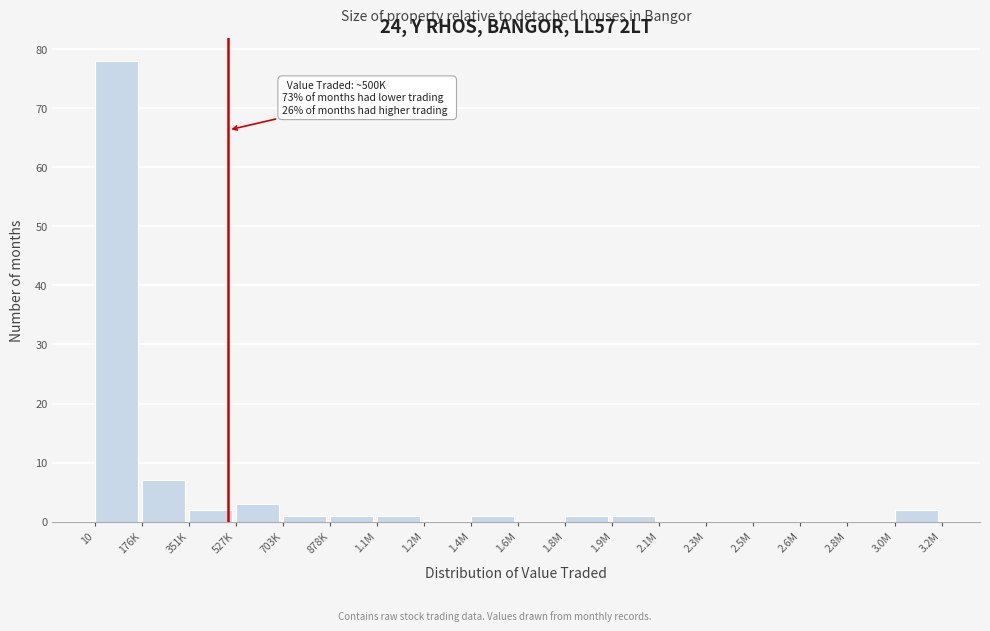

Reading left to right, extract all data points from this chart.

10=78	176K=7	351K=2	527K=3	703K=1	878K=1	1.1M=1	1.2M=0	1.4M=1	1.6M=0	1.8M=1	1.9M=1	2.1M=0	2.3M=0	2.5M=0	2.6M=0	2.8M=0	3.0M=2